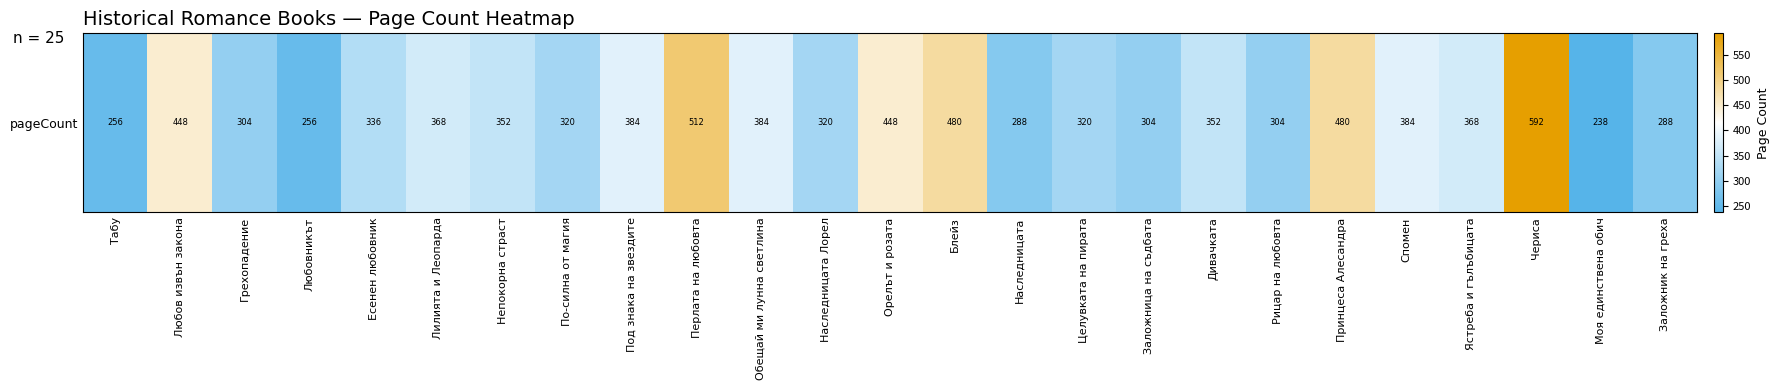

Is it true that the value at Грехопадение is 304?

True